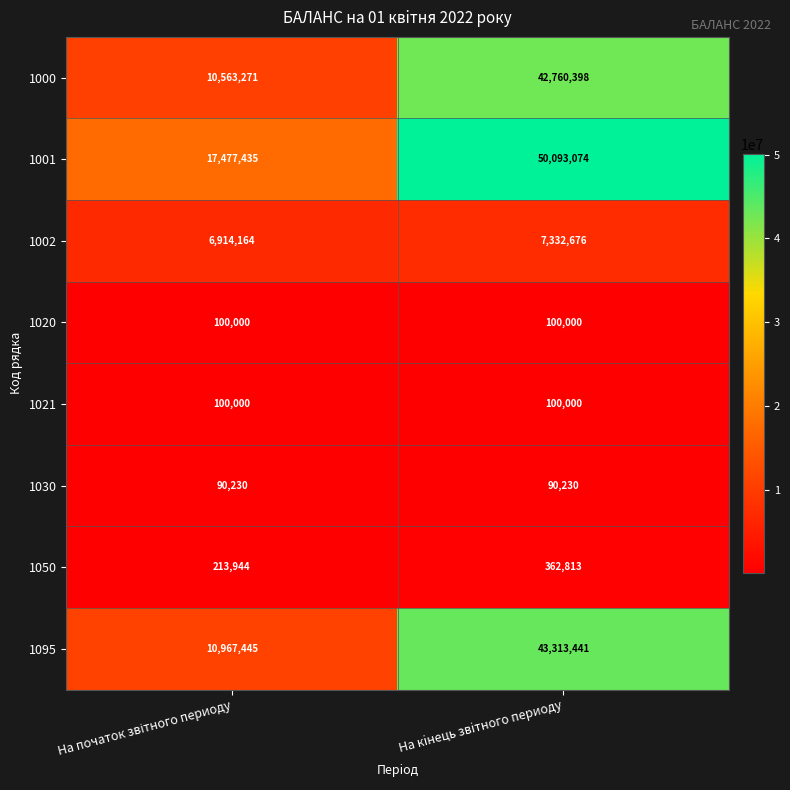

Which series has the largest total across all categories?

1001